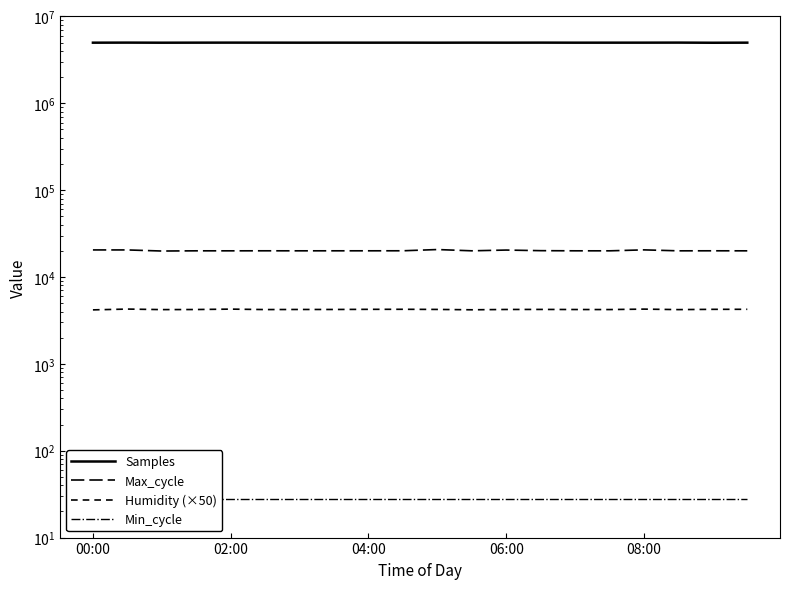

What are all the series names shown in the legend?

Samples, Max_cycle, Humidity (×50), Min_cycle